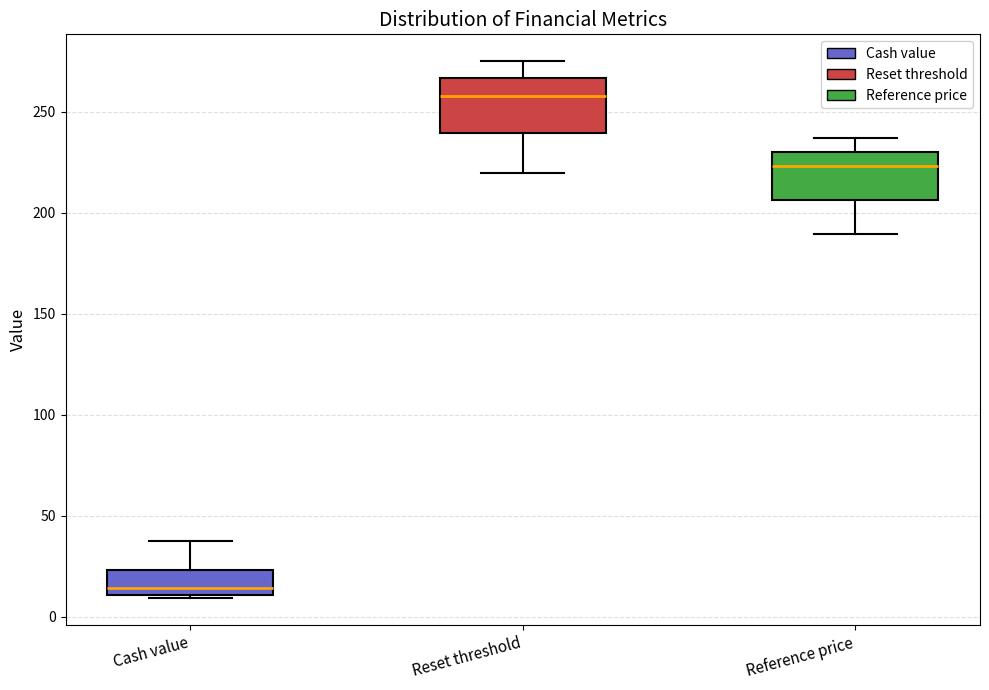

Reading left to right, transcribe this box plot: for each box, give where its median line is, the range the box spans, and where its two whiskers end, as read against the y-axis. The values are not printed on the chart, so give them approximately, as read against the axis.

Cash value: median 15, box 10 to 25, whiskers 10 (just below the box's lower edge) to 35
Reset threshold: median 260, box 240 to 265, whiskers 220 to 275
Reference price: median 225, box 205 to 230, whiskers 190 to 235